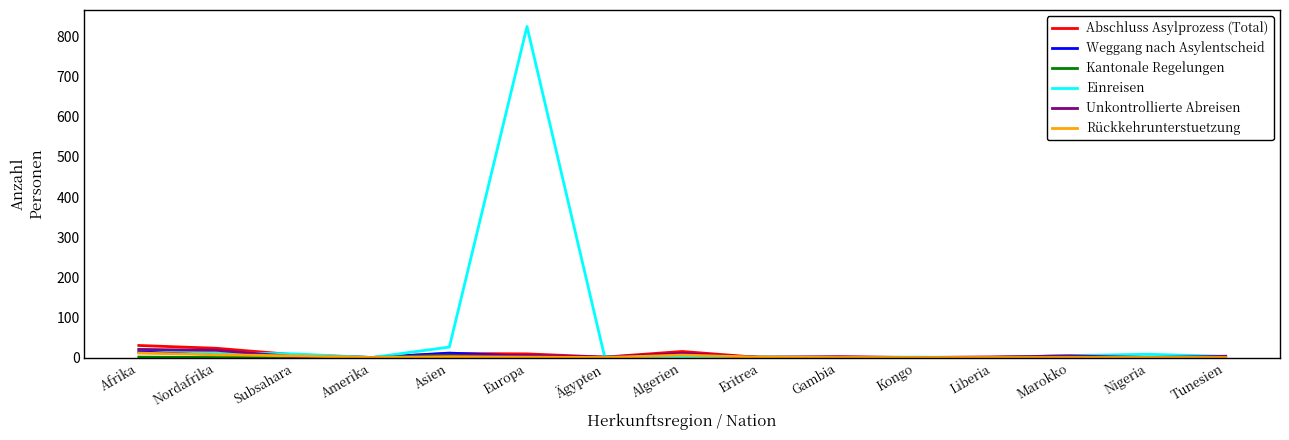

Is it true that Unkontrollierte Abreisen equals 0 at Eritrea?

True